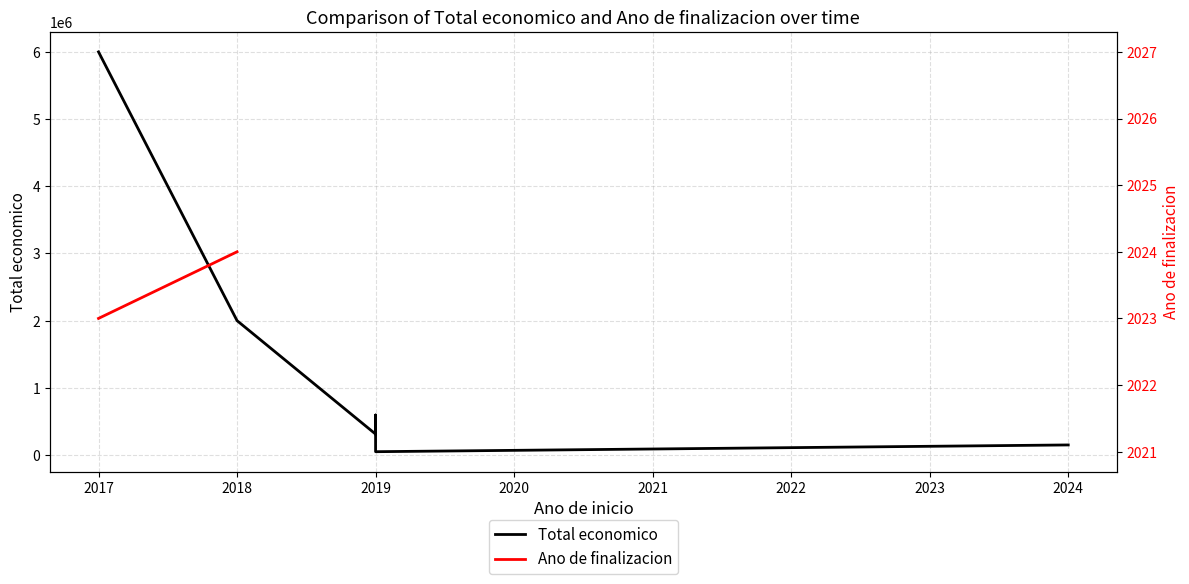

What is the difference between the Total economico values at 2019 and 2020?

148209.0